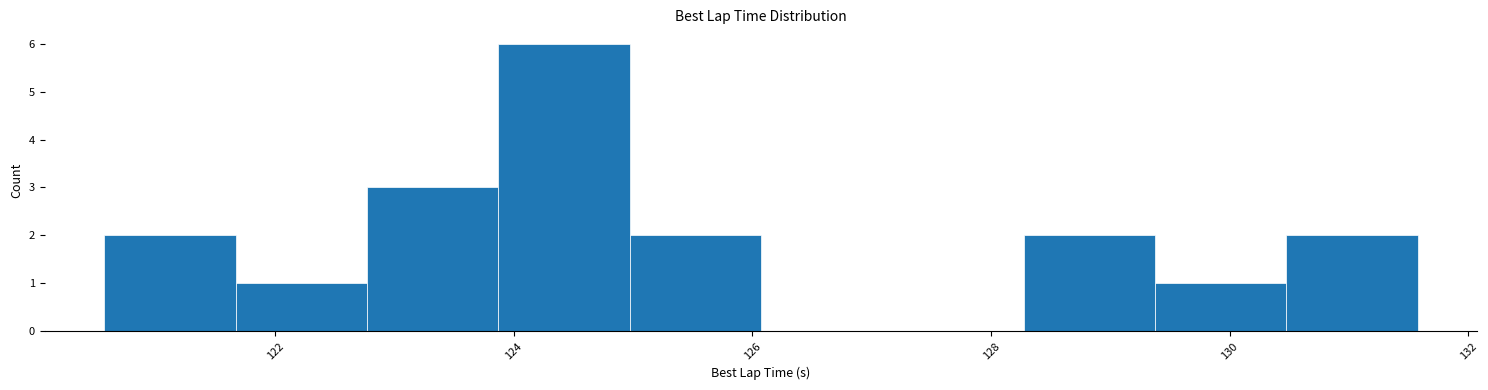

Reading left to right, transcribe this chart: for each bar, give the range it covers on the x-axis and its height. Neither the bar edges nor the heights are printed on the chart, so give them approximately, as read against the axes.

120.6 to 121.6: 2
121.6 to 122.8: 1
122.8 to 123.8: 3
123.8 to 125.0: 6
125.0 to 126.0: 2
126.0 to 127.2: 0
127.2 to 128.2: 0
128.2 to 129.4: 2
129.4 to 130.4: 1
130.4 to 131.6: 2